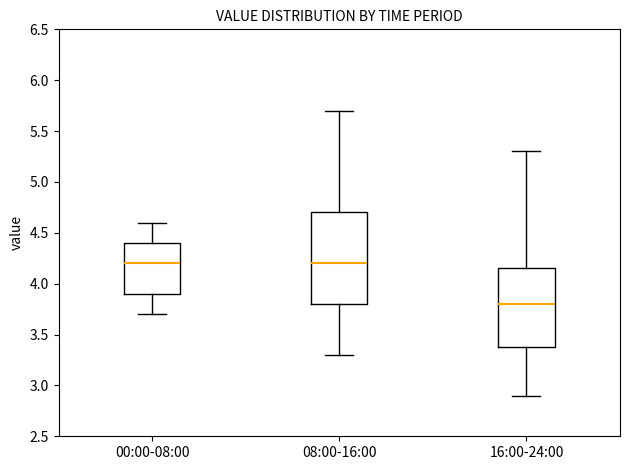

Where is the upper edge of the box for 16:00-24:00 on the y-axis? The values are not printed on the chart, so give them approximately, as read against the axis.

4.15